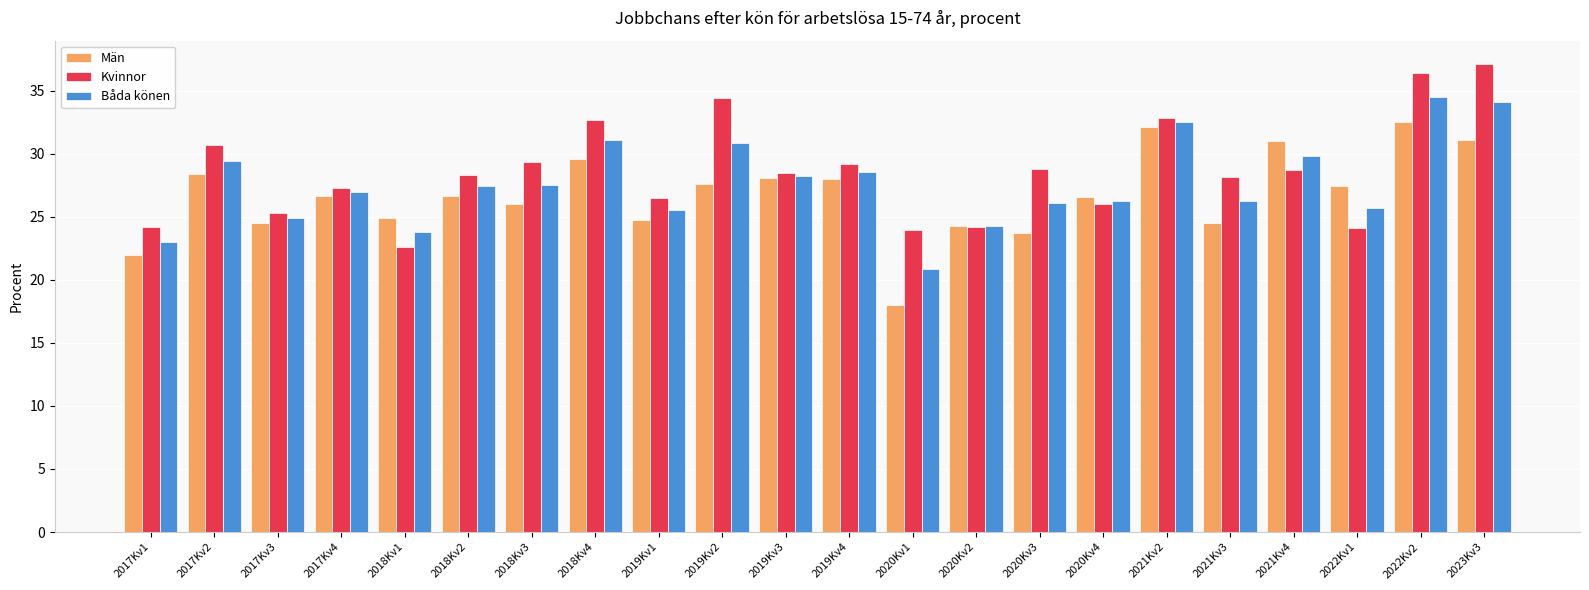

At how many categories does at least one series exceed 35?

2